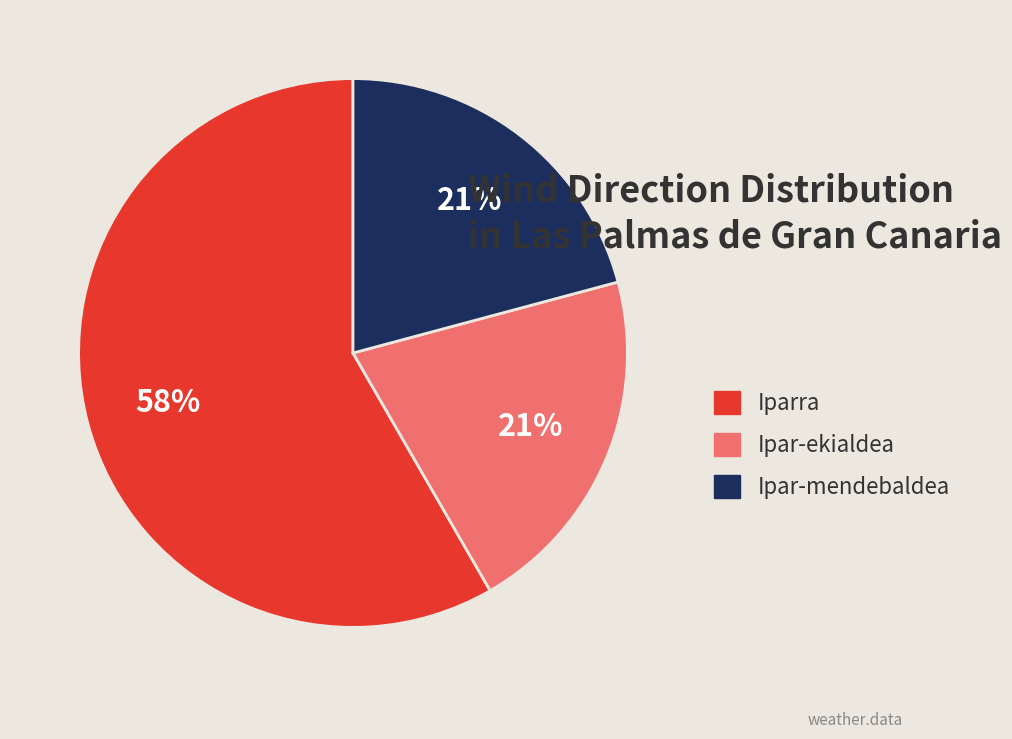

Is it true that Iparra is 58% of the pie?

True